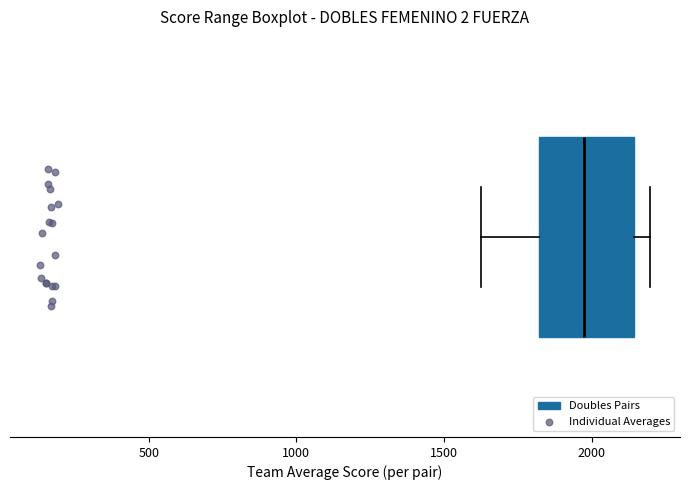

Transcribe this box plot: give where the median line is, the range the box spans, and where the two whiskers end, as read against the x-axis. The values are not printed on the chart, so give them approximately, as read against the axis.

median 2000, box 1800 to 2150, whiskers 1650 to 2200